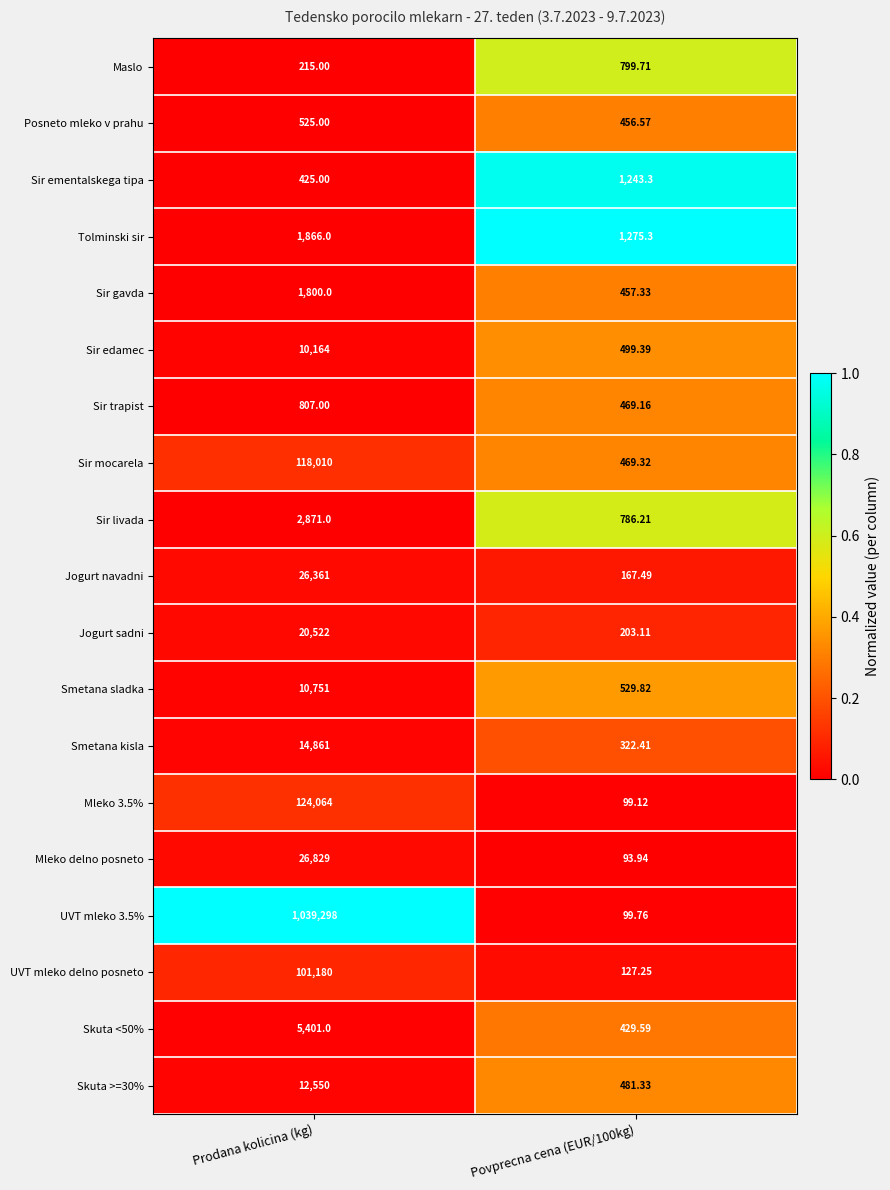

Which series has the largest total across all categories?

UVT mleko 3.5%